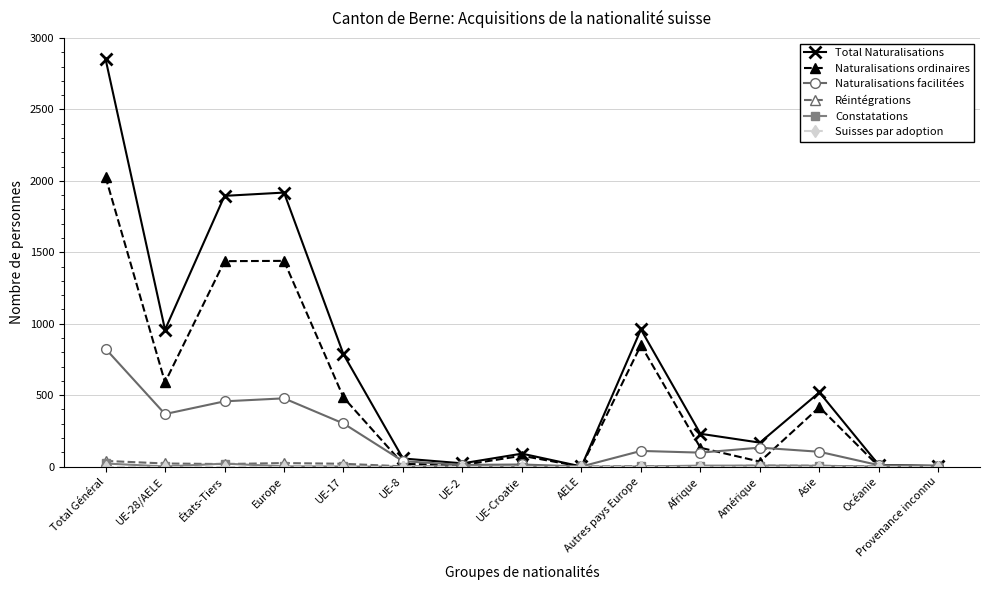

What is the label of the 7th point from the left?

UE-2